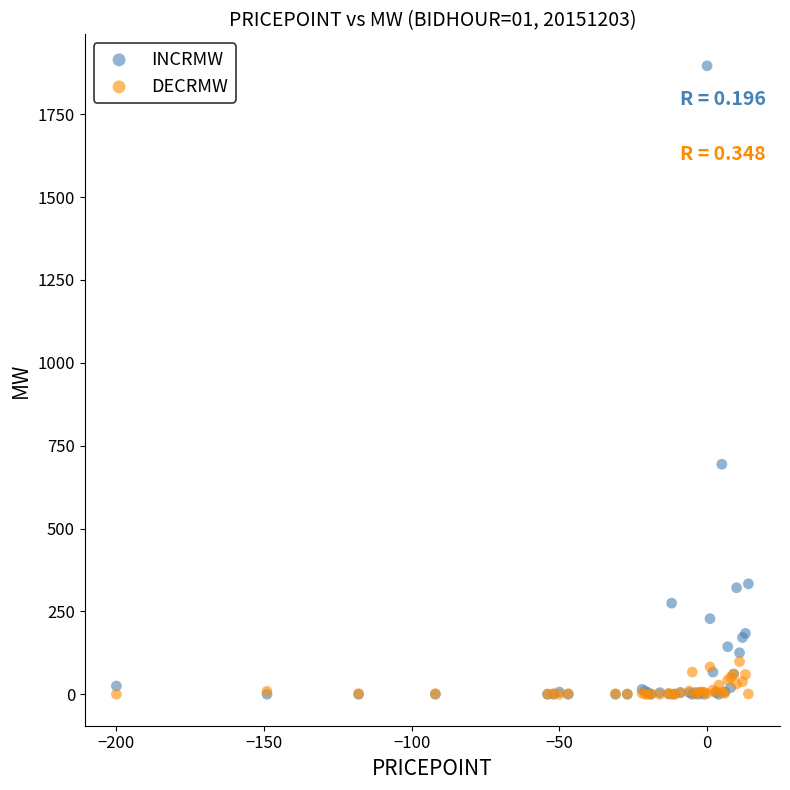

Across all series, what Y value is closest to 948?

694.0